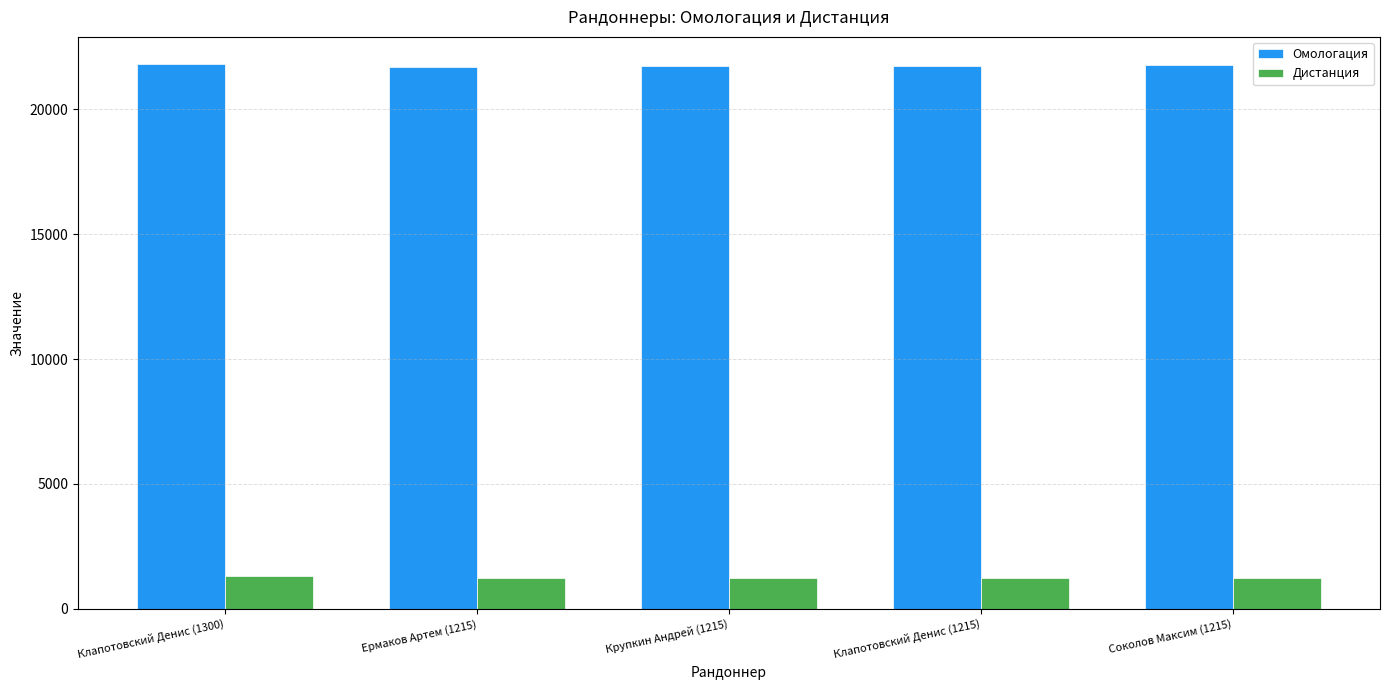

Rank the series by their average value, from highest to lowest.

Омологация, Дистанция